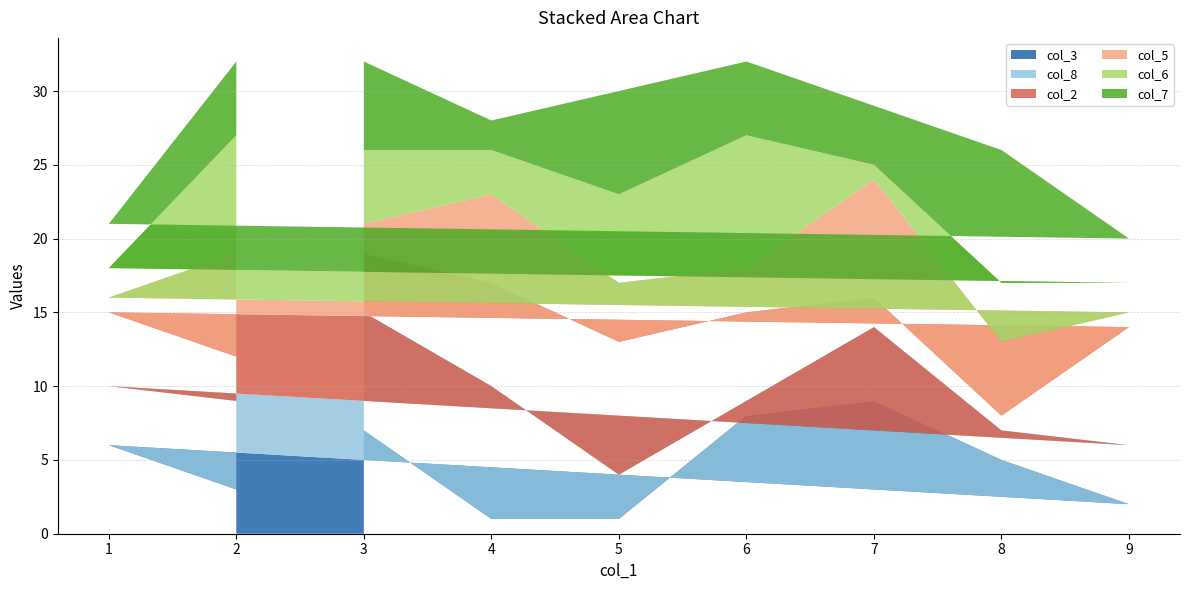

Reading right to left, list all the values displayed in this chart.

col_3: 3	6	2	5	9	8	1	1	7
col_8: 6	4	4	2	5	1	3	9	8
col_2: 3	5	8	1	2	6	9	7	4
col_5: 7	1	1	5	8	3	4	6	2
col_6: 8	2	2	4	1	9	6	3	5
col_7: 5	3	3	9	4	5	7	2	6